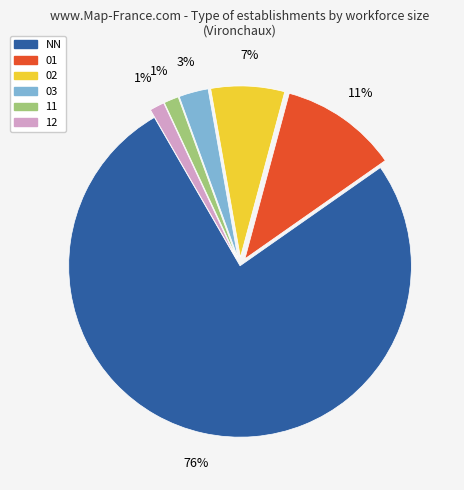

How many segments does this pie chart have?

6